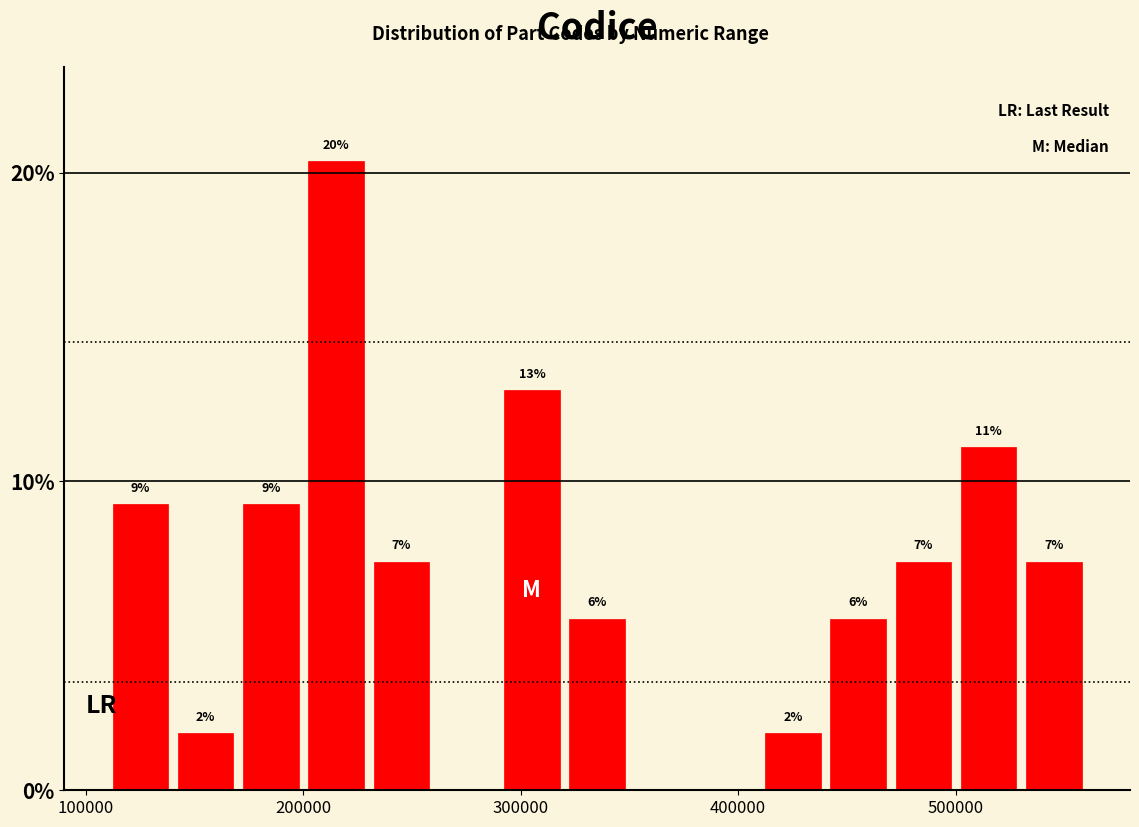

Around what value on the x-axis is the tallest bar? Give the approximate position of its centre, as read against the axis.

220000